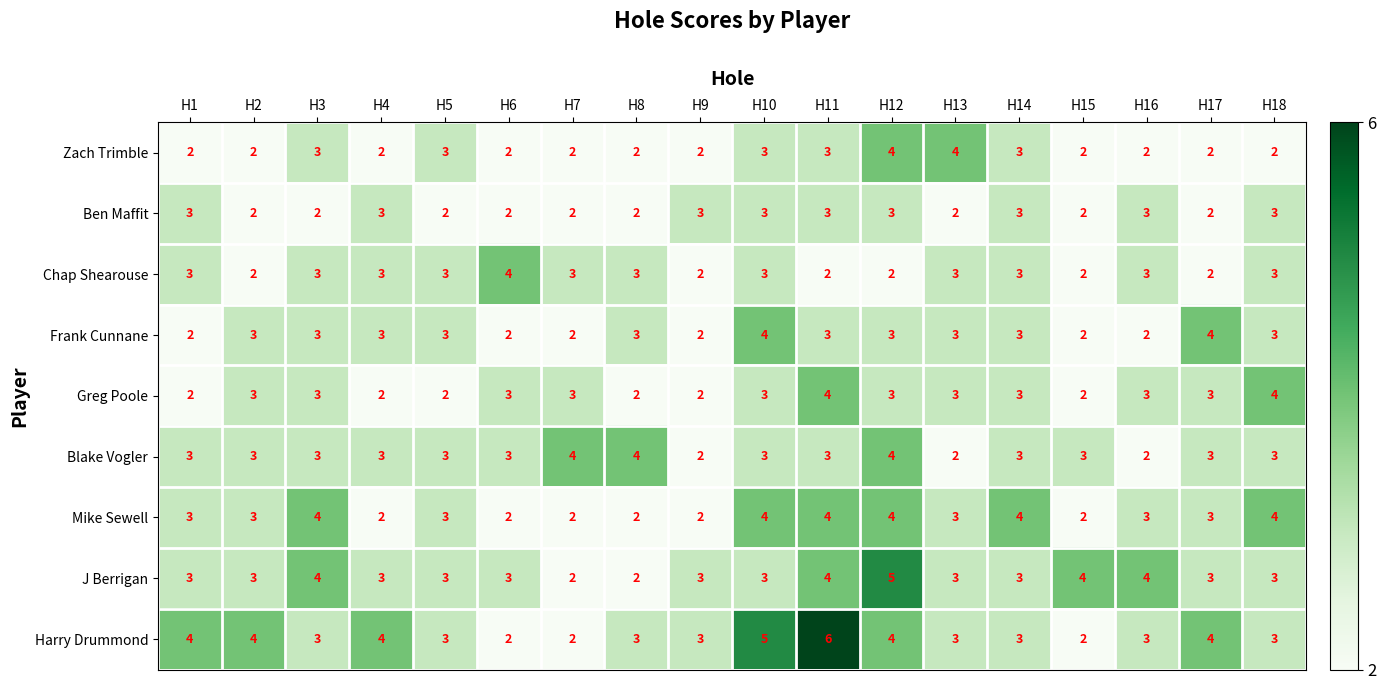

Which series has the largest range (max minus min)?

Harry Drummond